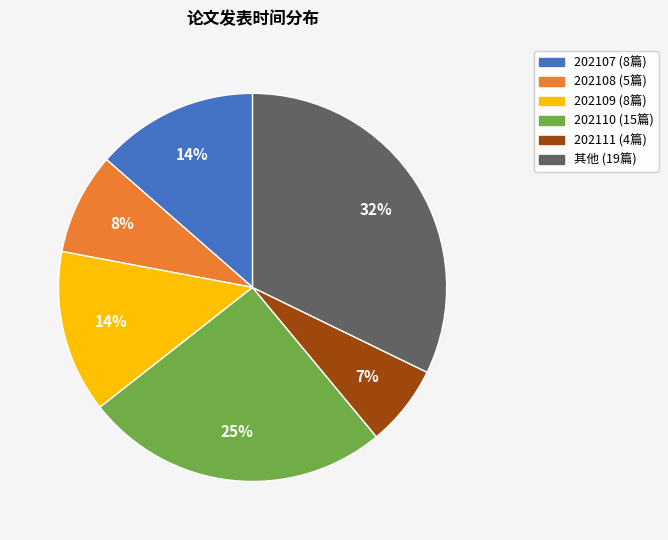

Does any single category account for the majority?

No